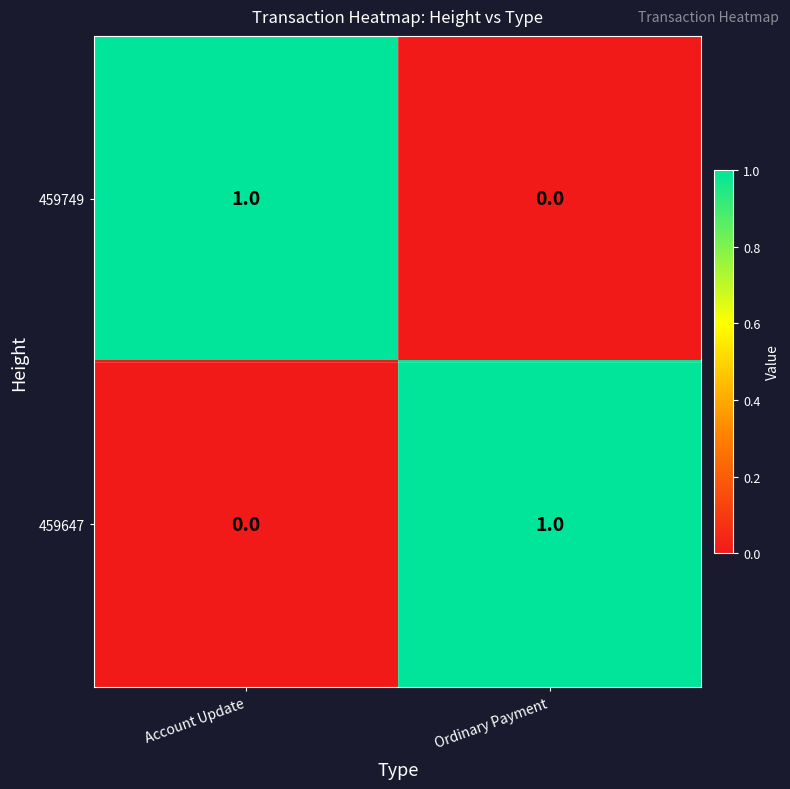

Rank the categories by 459749 value from lowest to highest.

Ordinary Payment, Account Update